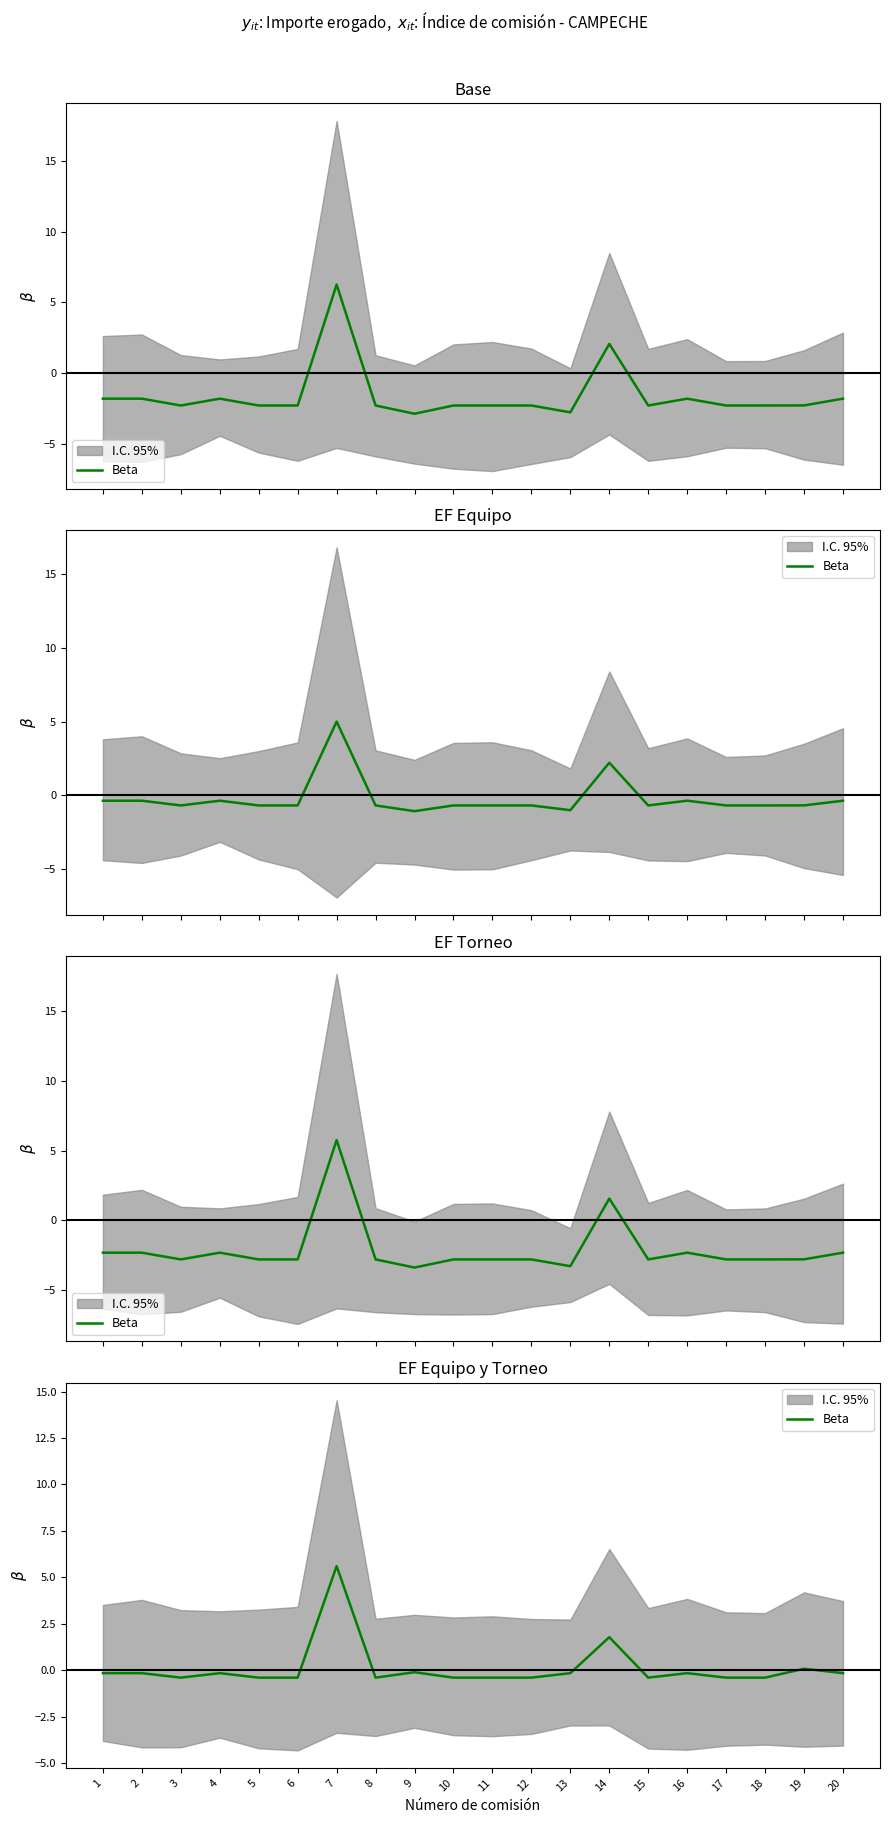

List the labels in order of value, smallest first.

3, 5, 6, 8, 10, 11, 12, 15, 17, 18, 1, 2, 4, 13, 16, 20, 9, 19, 14, 7